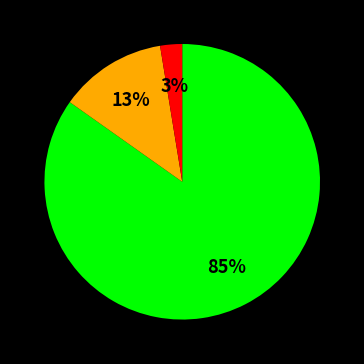

To the nearest percent, what is the average slice percentage?

33%